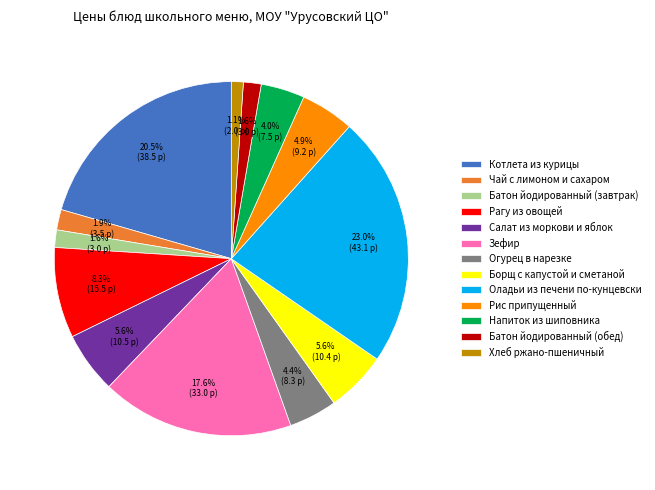

Which slice is the smallest?

Хлеб ржано-пшеничный